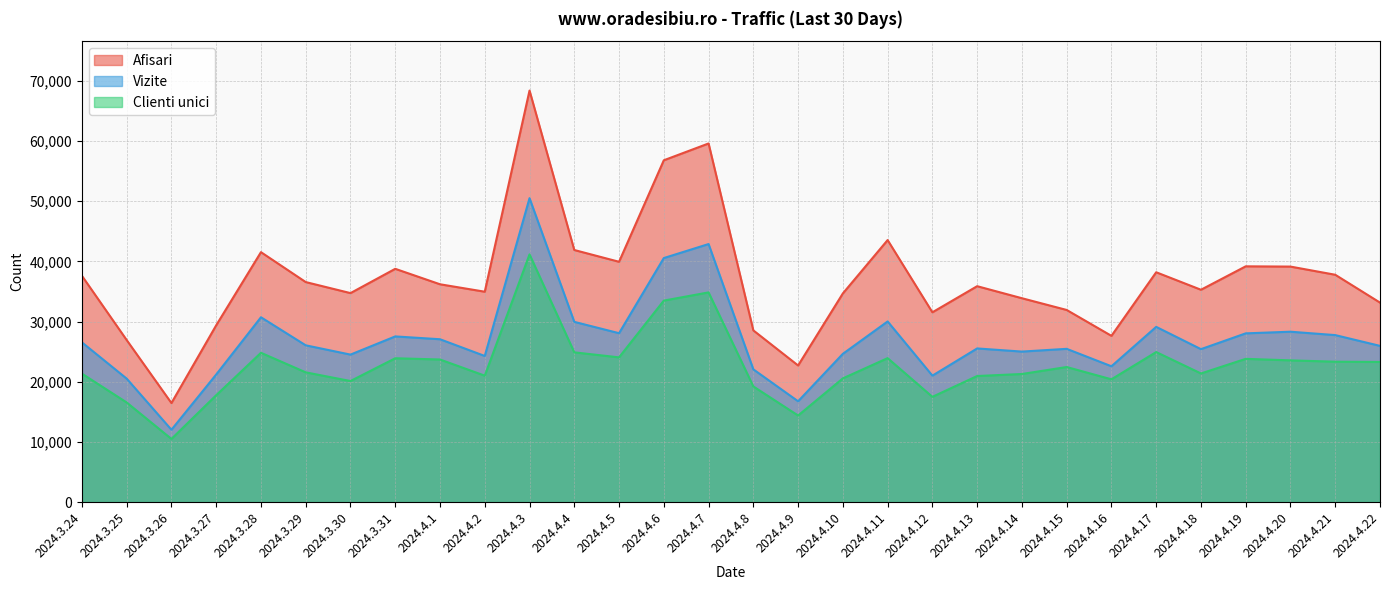

What value does the Afisari series have at 2024.4.22, to the nearest 100?

33100